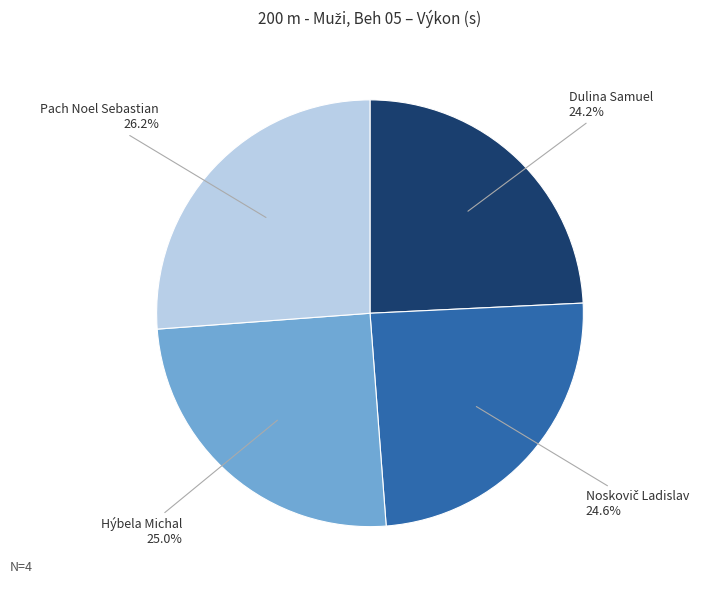

Does any single category account for the majority?

No